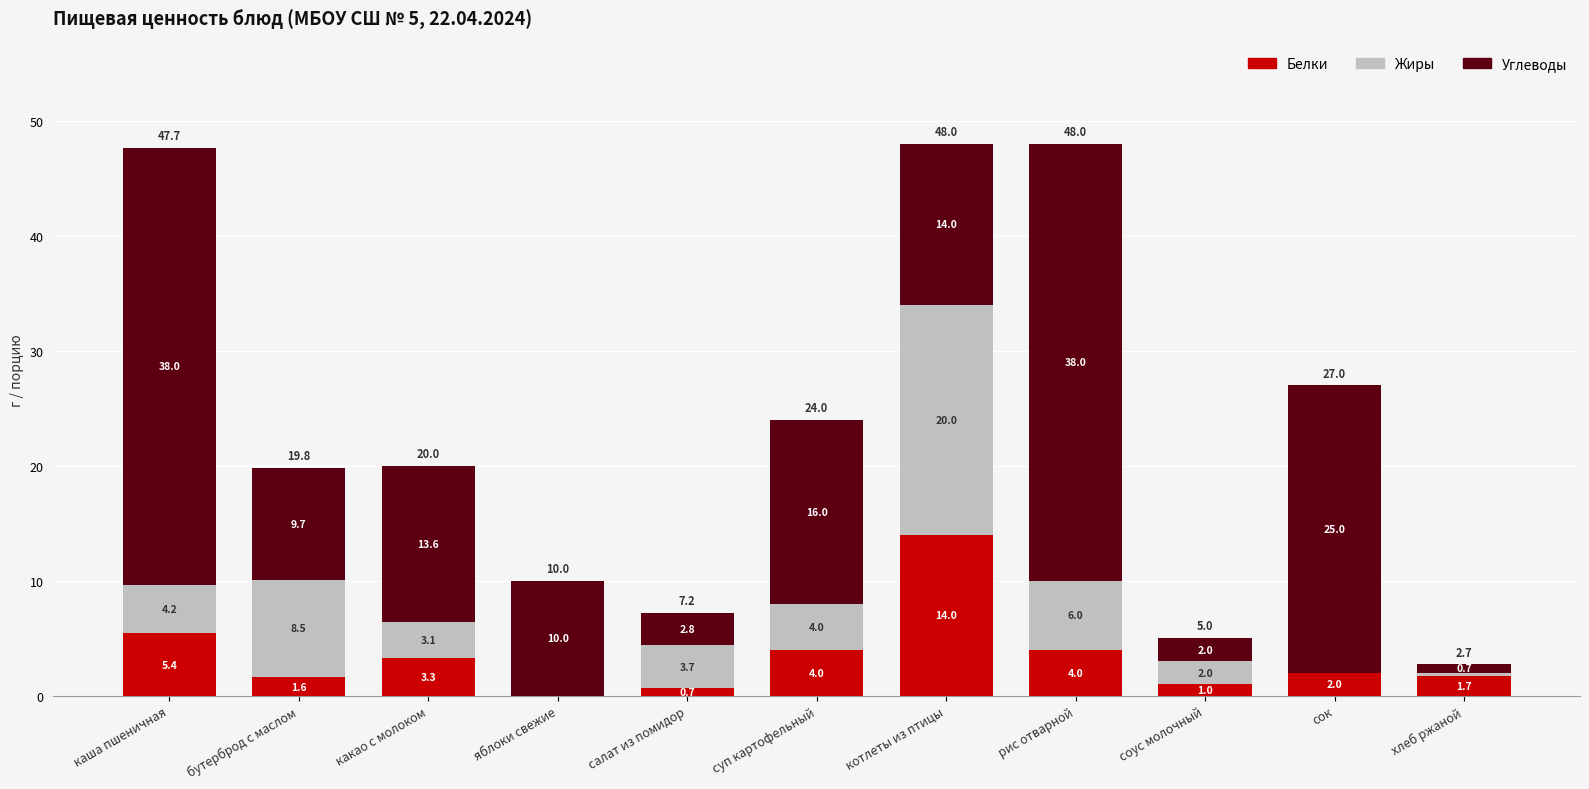

At which label does Белки reach its peak?

котлеты из птицы